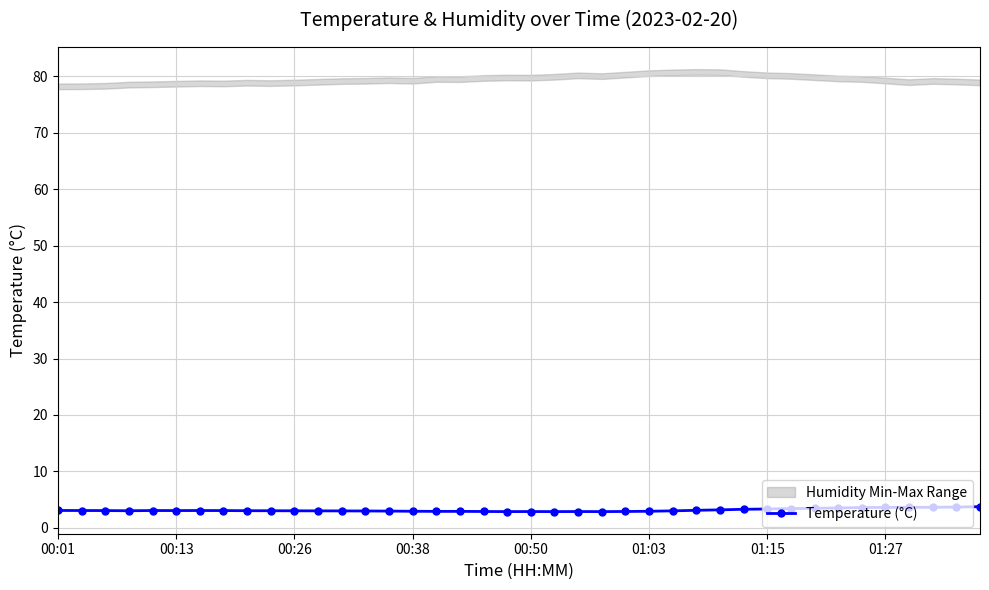

Reading left to right, list all the values displayed in this chart.

3.1	3.1	3.1	3.0	3.1	3.1	3.1	3.1	3.0	3.0	3.0	3.0	3.0	3.0	3.0	2.9	2.9	2.9	2.9	2.9	2.9	2.9	2.9	2.9	2.9	2.9	3.0	3.1	3.2	3.3	3.3	3.4	3.5	3.5	3.6	3.6	3.6	3.6	3.7	3.8